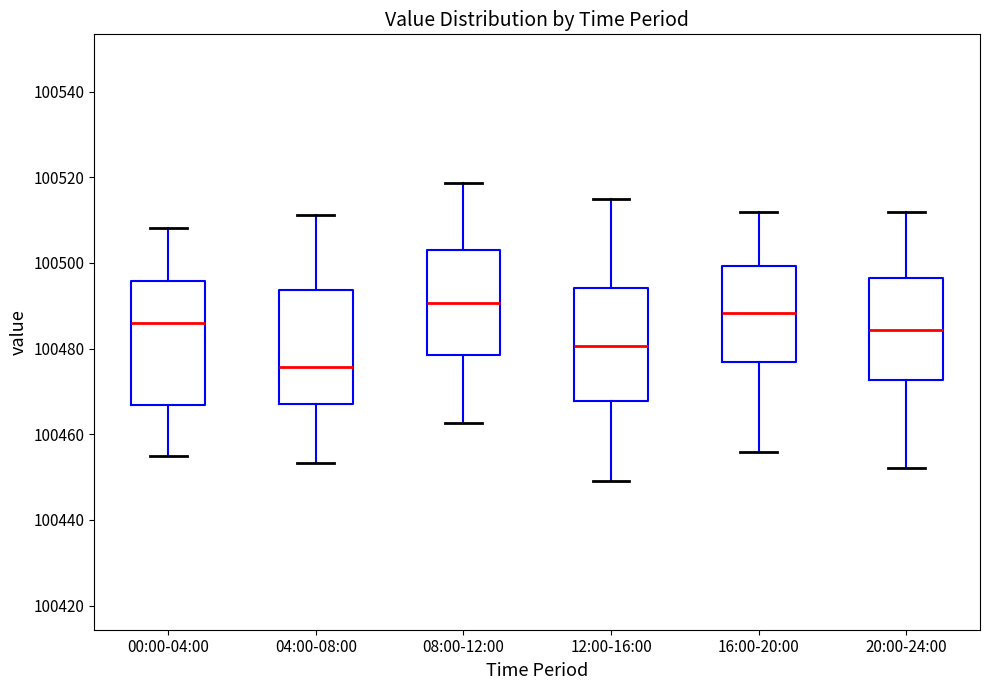

Which box has the highest median line?

08:00-12:00